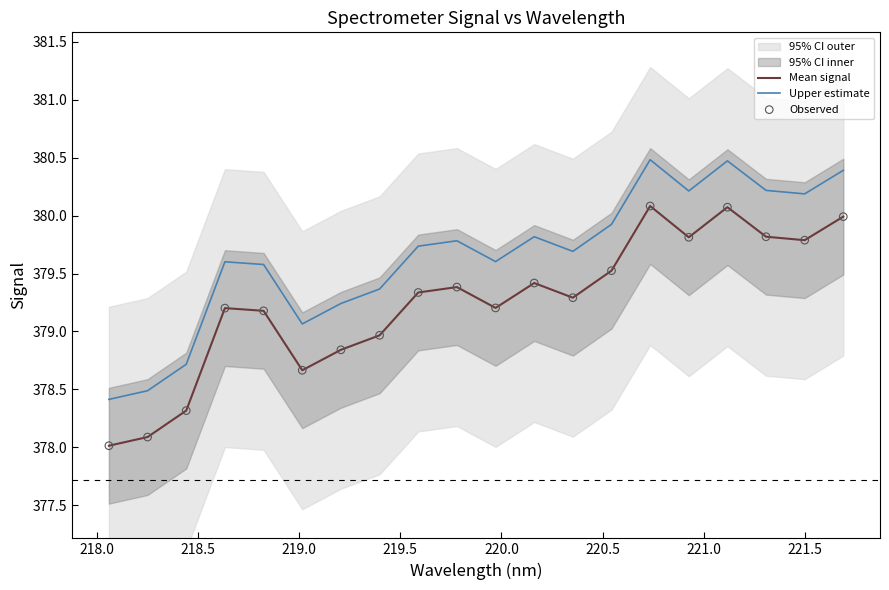

True or false: Mean signal and Upper estimate intersect in this chart.

False